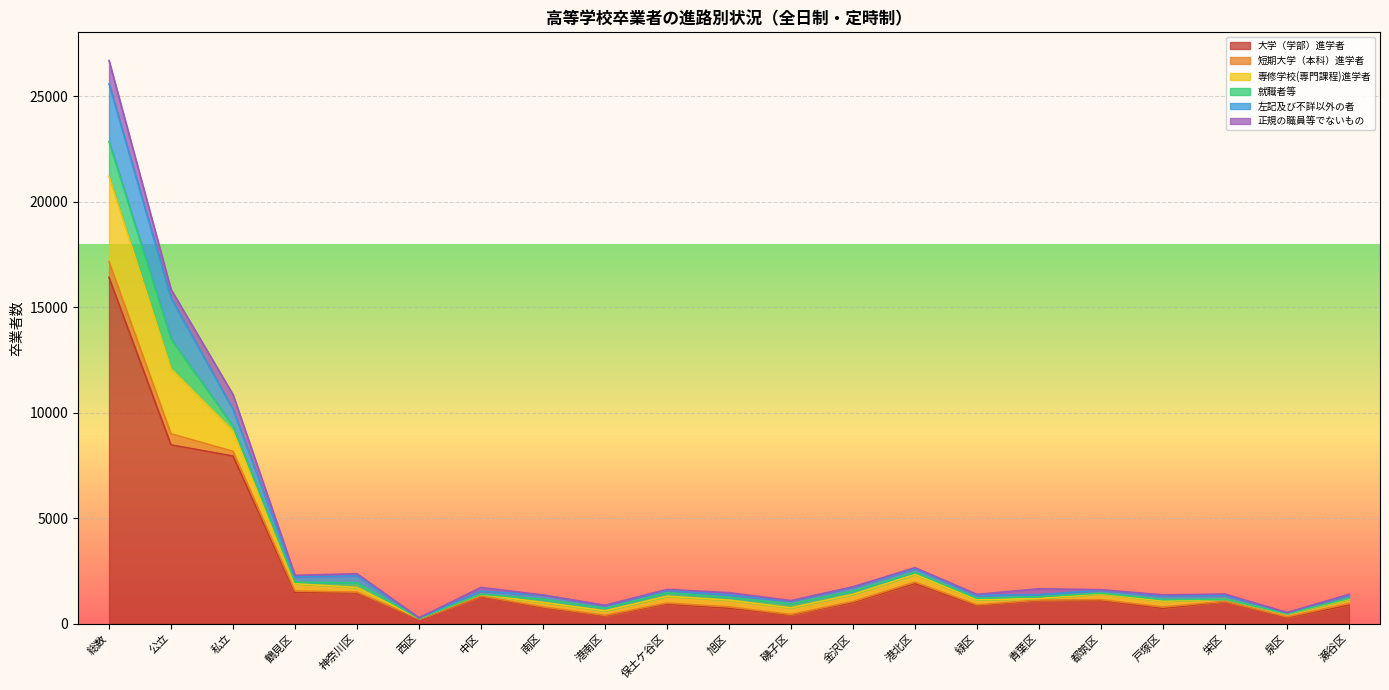

At which label does 大学（学部）進学者 reach its peak?

総数